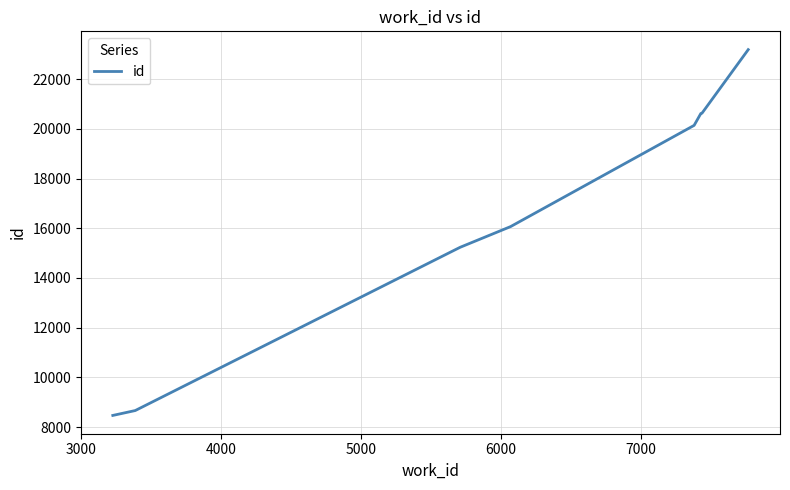

What is the minimum value shown in the chart?

8468